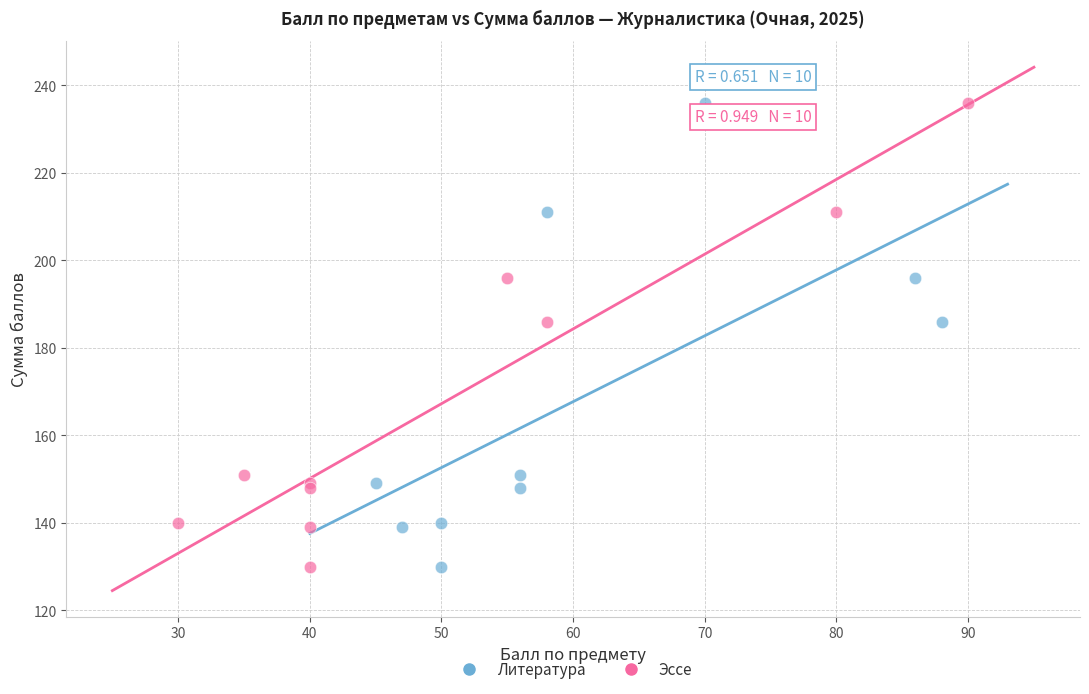

What are all the series names shown in the legend?

Литература, Эссе